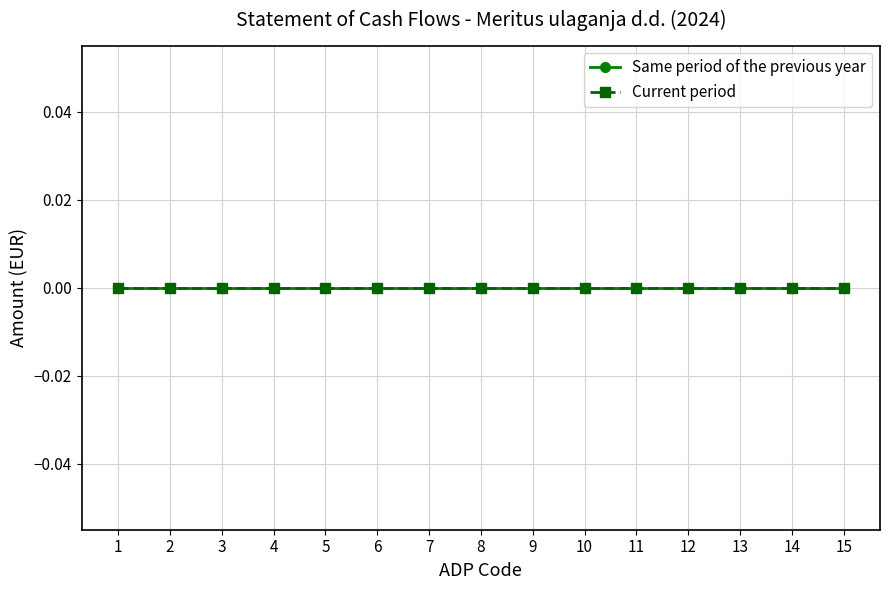

What are all the series names shown in the legend?

Same period of the previous year, Current period